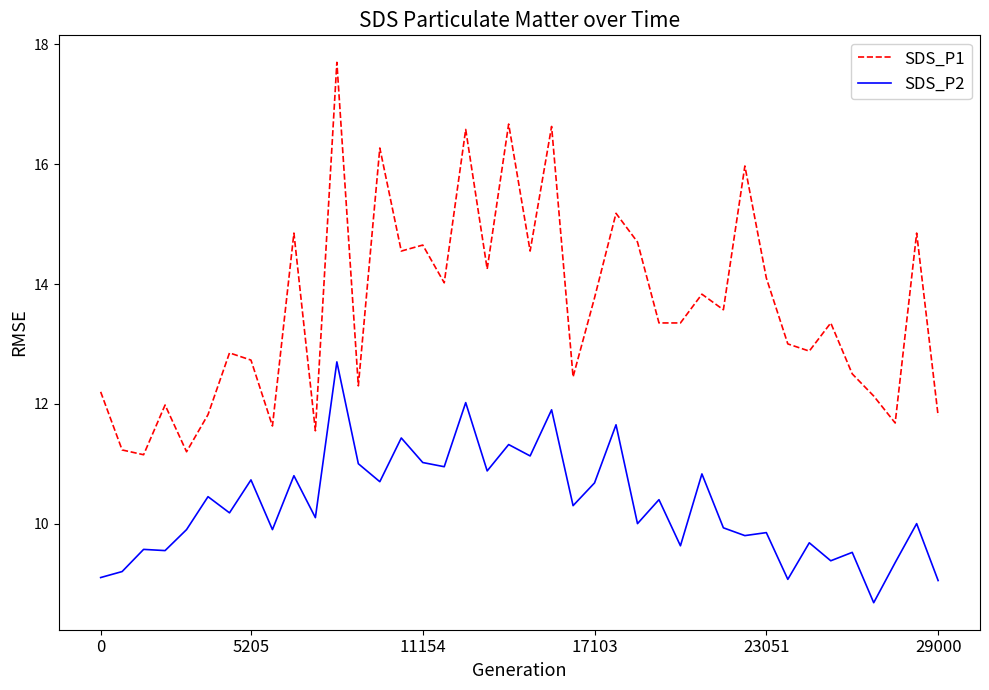

Which series has the widest spread of values?

SDS_P1